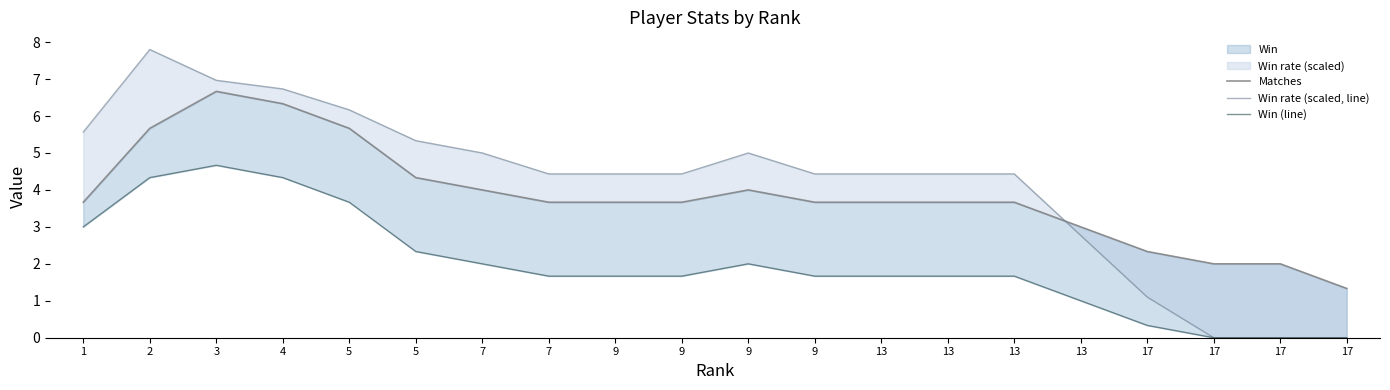

What is the greatest value displayed?

7.8